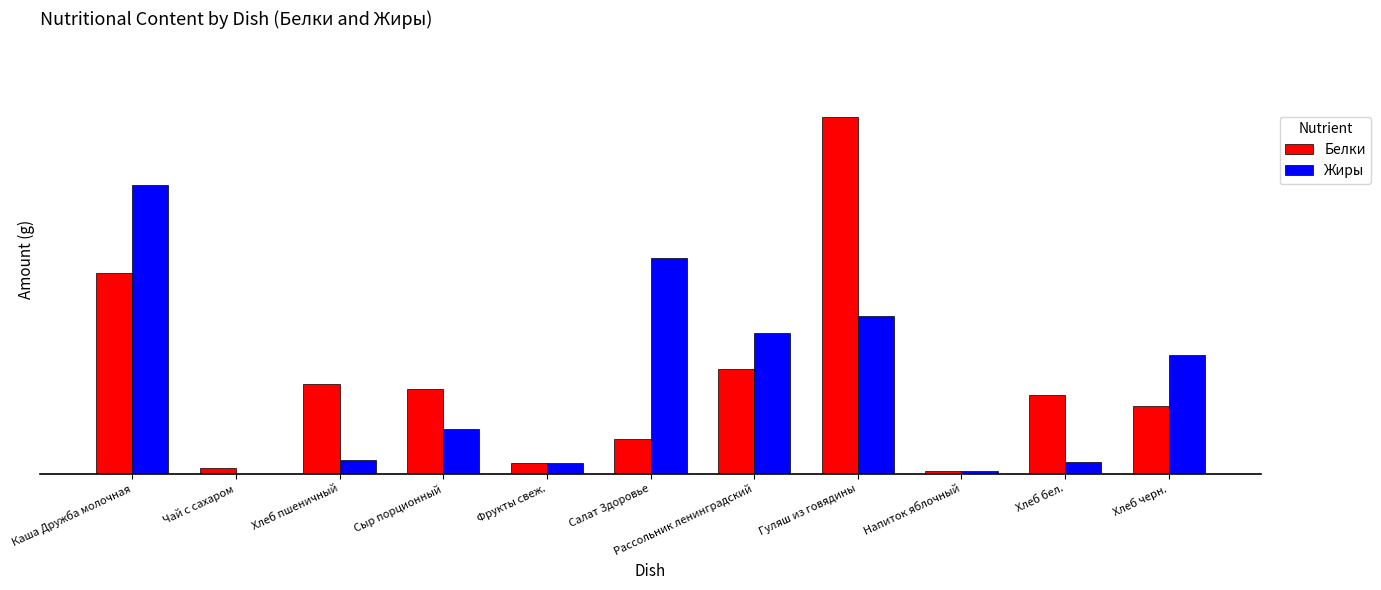

What are all the series names shown in the legend?

Белки, Жиры